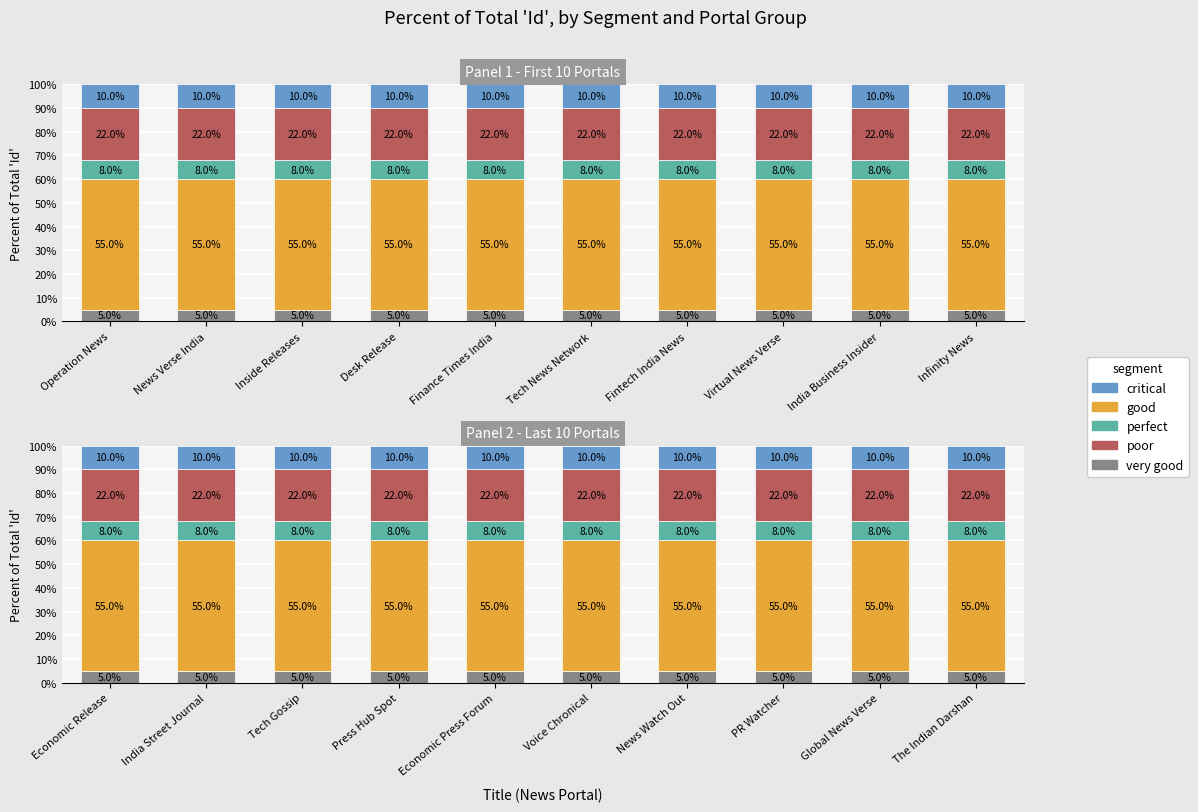

The value of very good at Economic Press Forum is 2.5. True or false?

False